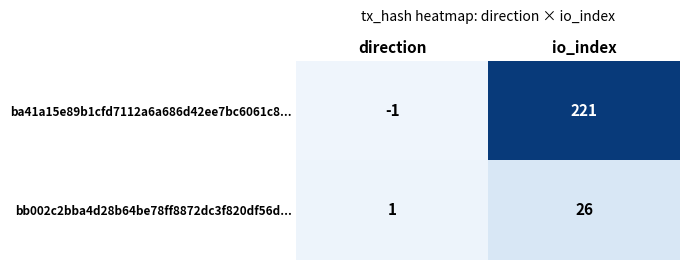

Between direction and io_index, which series saw the biggest shift?

ba41a15e89b1cfd7112a6a686d42ee7bc6061c8...